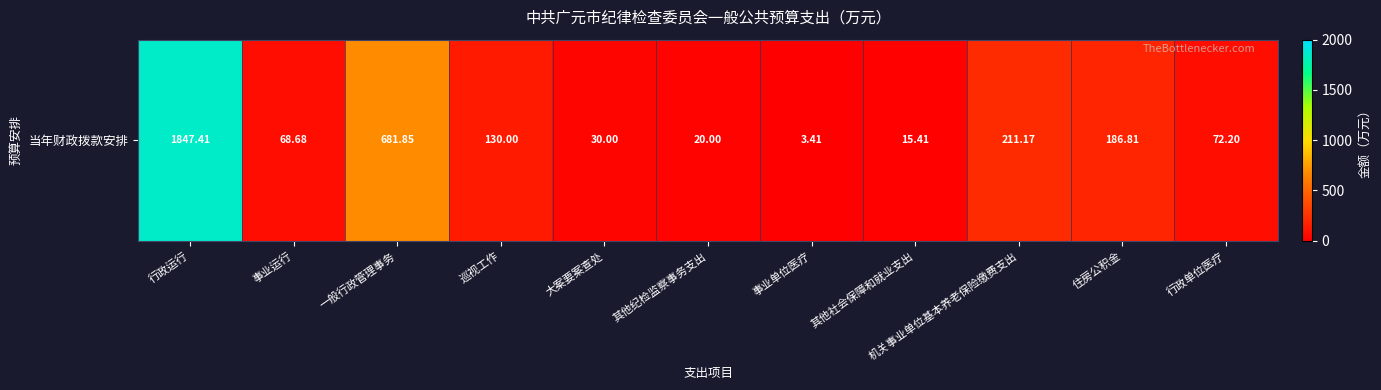

List the labels in order of value, largest first.

行政运行, 一般行政管理事务, 机关事业单位基本养老保险缴费支出, 住房公积金, 巡视工作, 行政单位医疗, 事业运行, 大案要案查处, 其他纪检监察事务支出, 其他社会保障和就业支出, 事业单位医疗